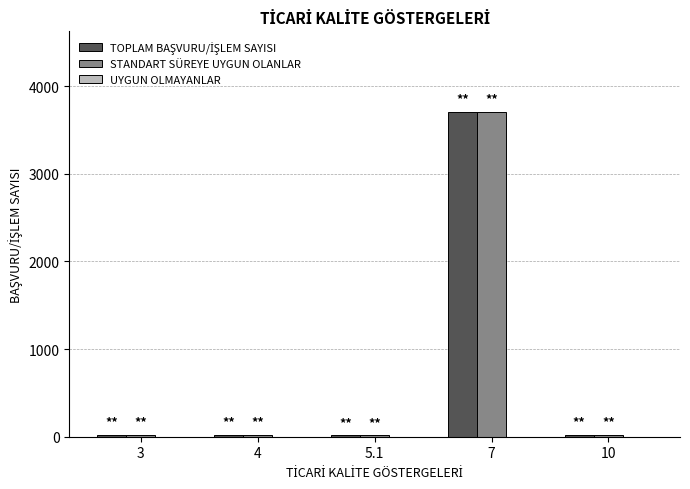

At which category is the sum across all series the highest?

7